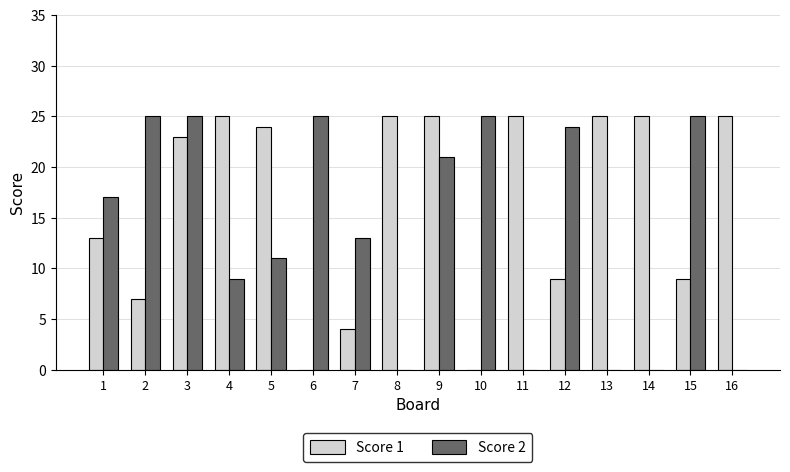

How many categories are shown in the chart?

16